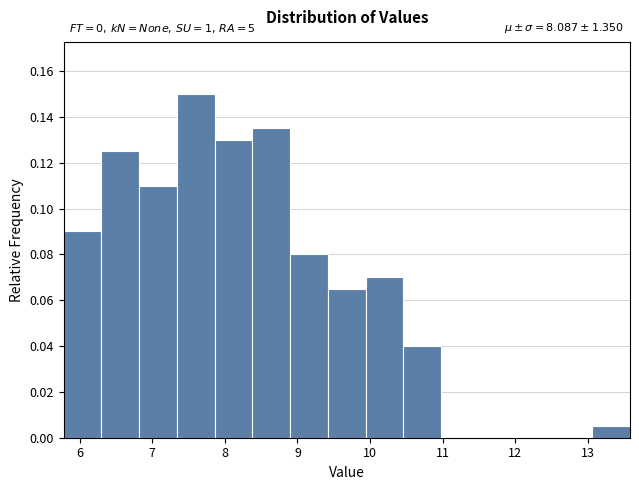

Which range on the x-axis has the tallest bar?

7.34 to 7.86